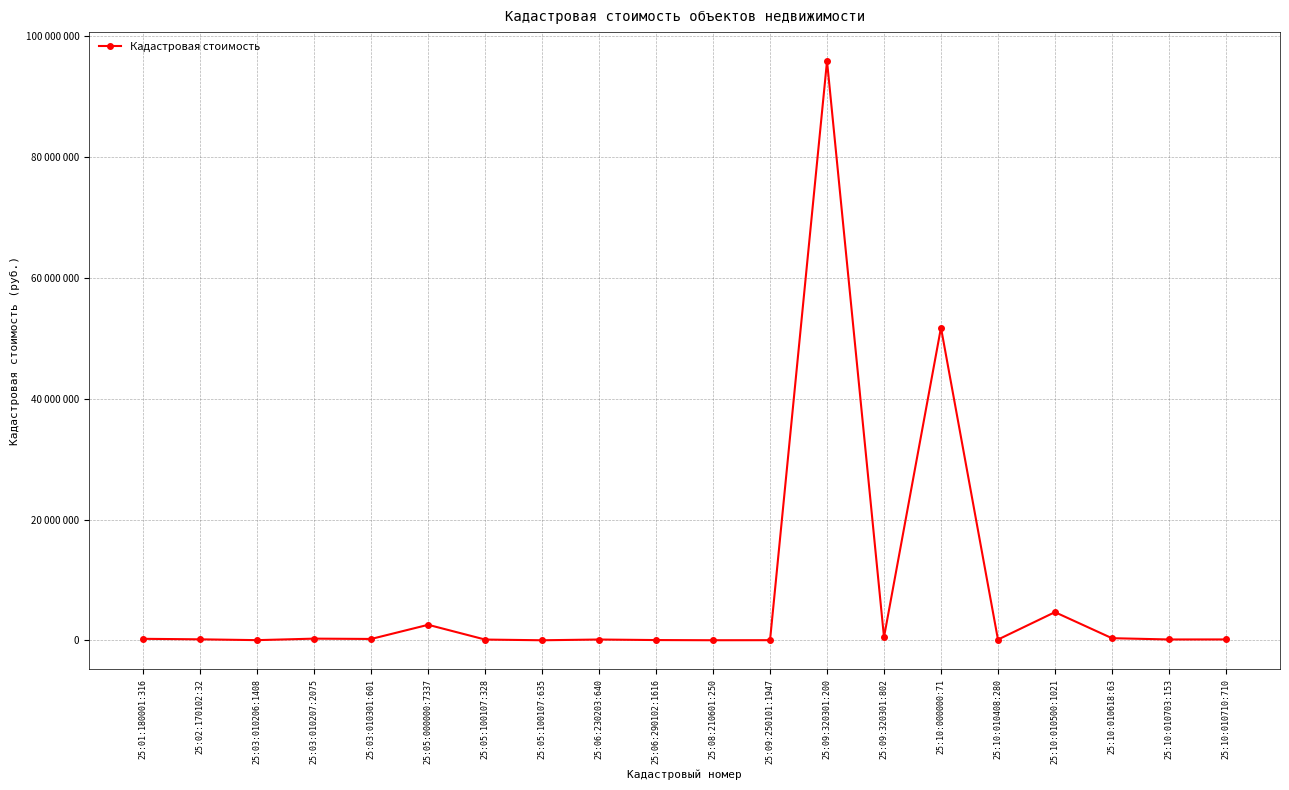

Where is the first local maximum?

25:03:010207:2075